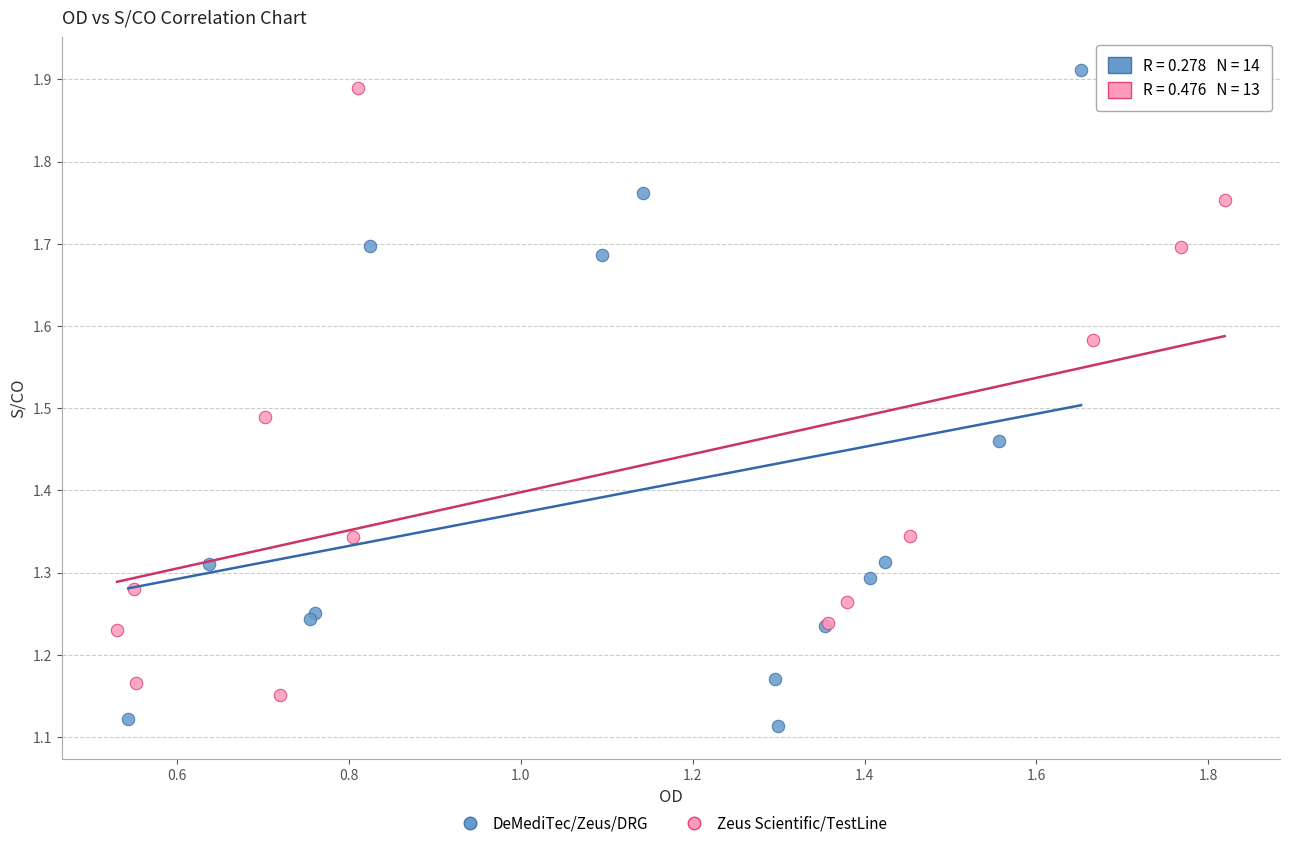

Which series has the largest Y range (max minus min)?

DeMediTec/Zeus/DRG